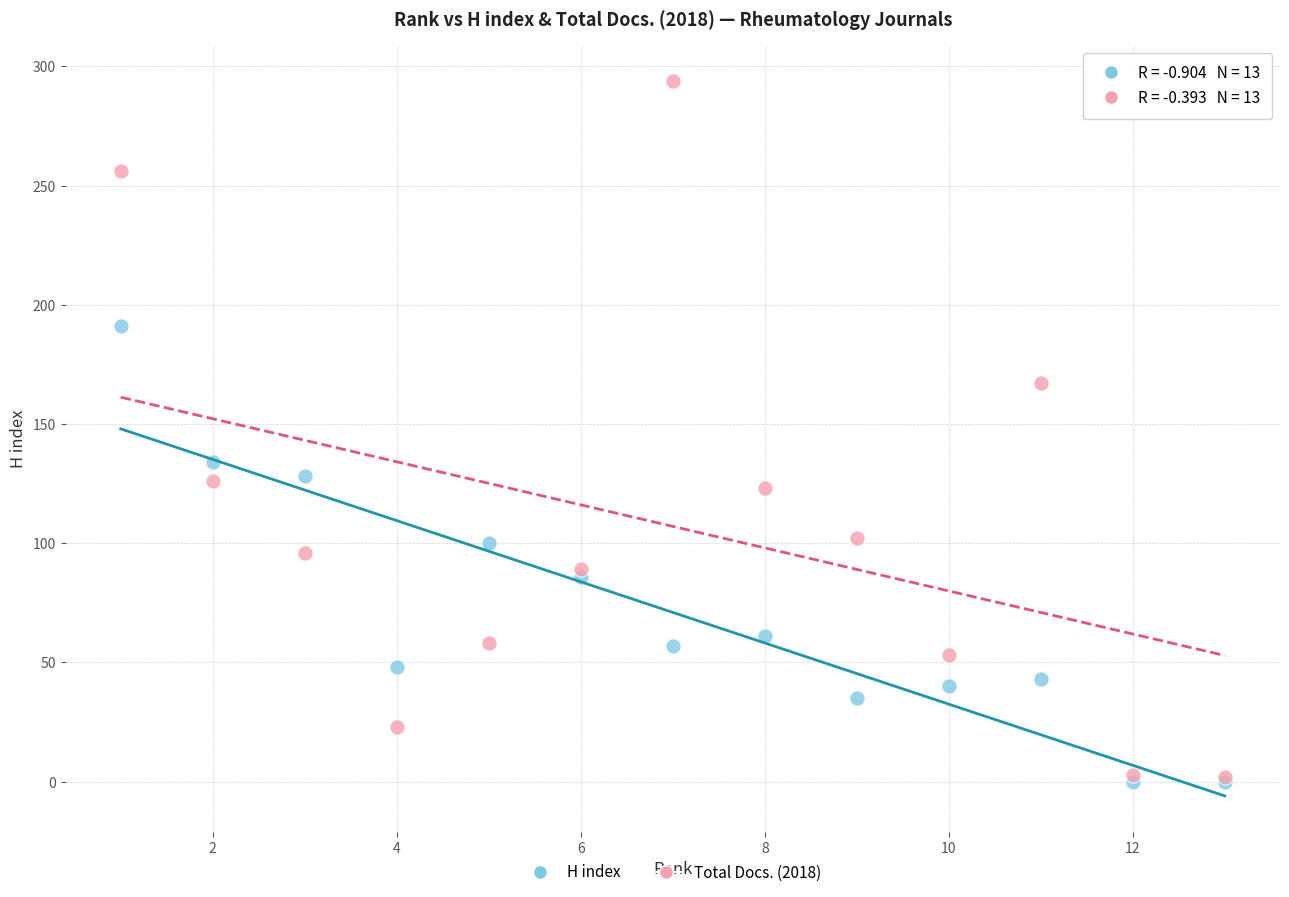

What are all the series names shown in the legend?

H index, Total Docs. (2018)